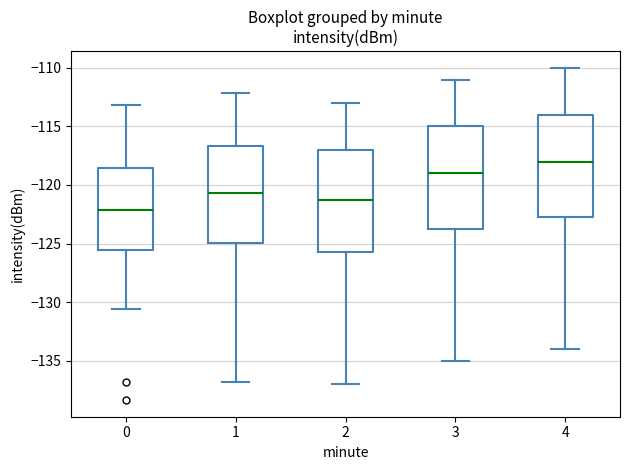

Which box's median line is the highest?

4